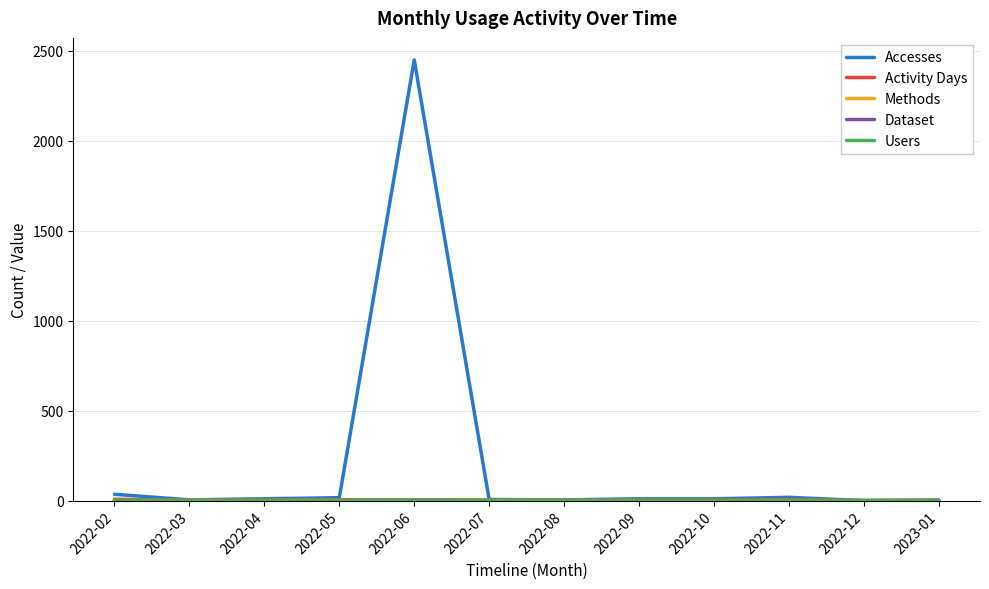

The value of Methods at 2022-07 is 1. True or false?

True